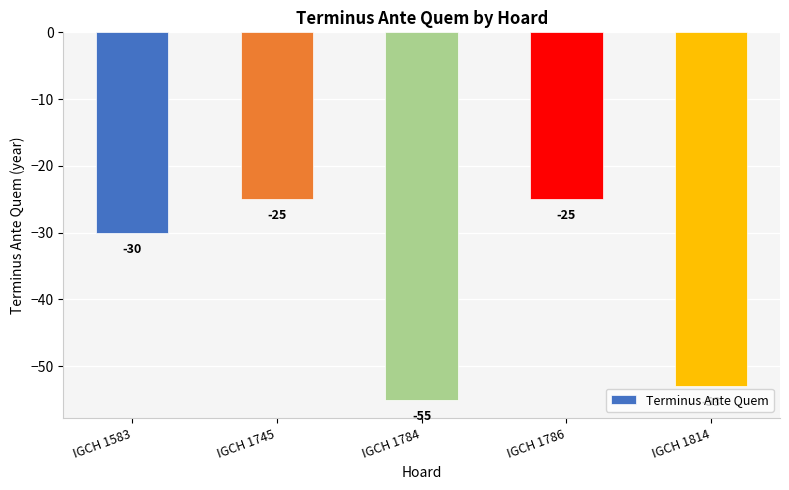

How many data points are above -30?

2